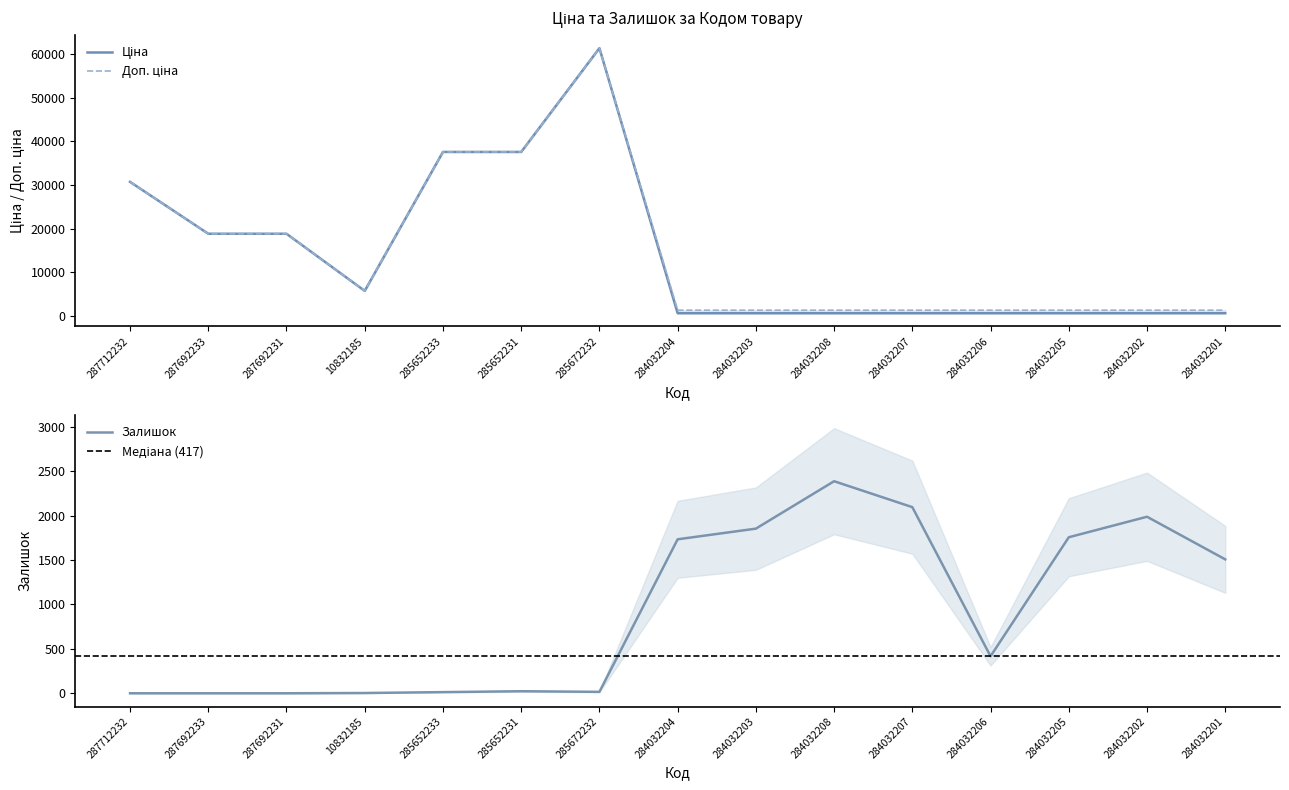

Is it true that Ціна equals 18796.8 at 287692233?

True